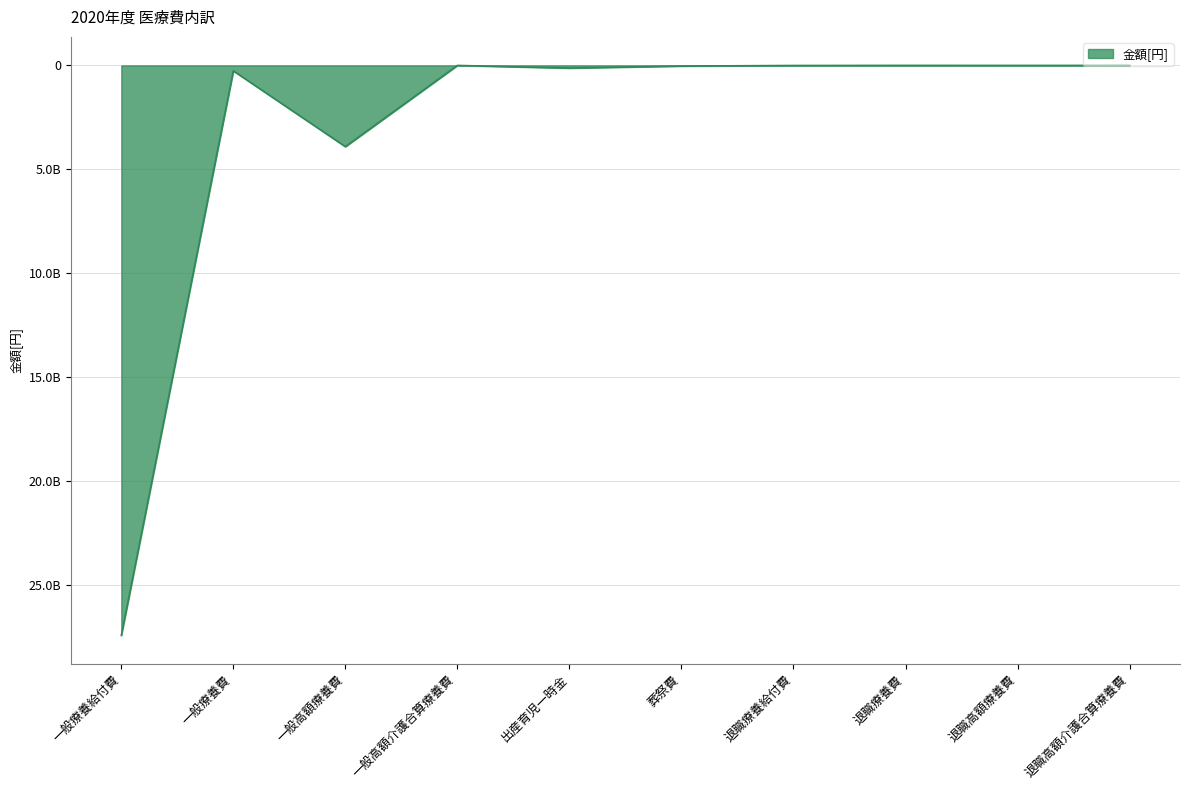

Which has a higher value, 一般療養給付費 or 一般高額療養費?

一般療養給付費